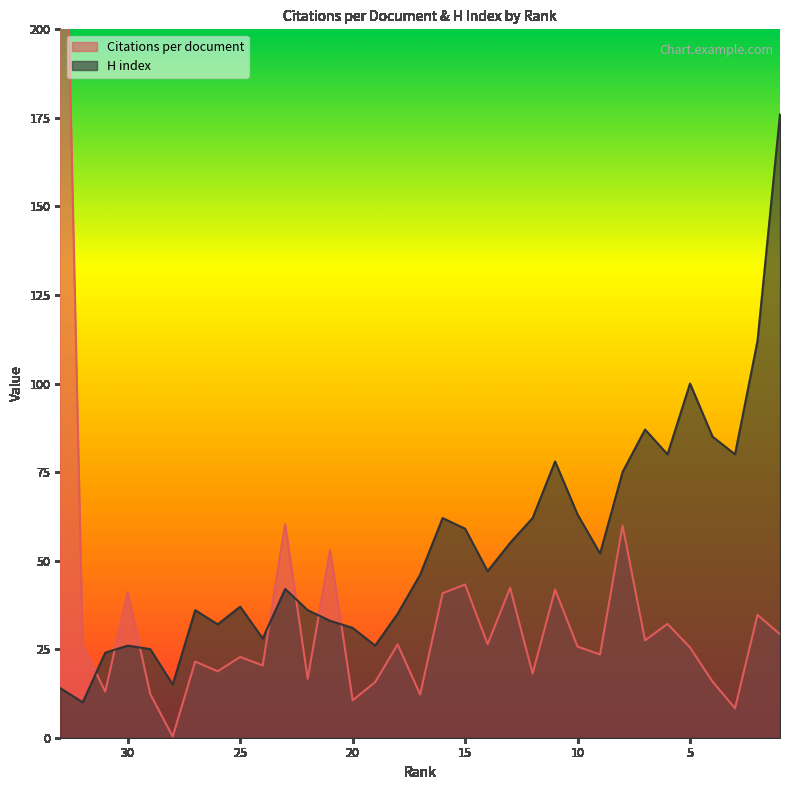

What is the maximum value shown in the chart?

311.0